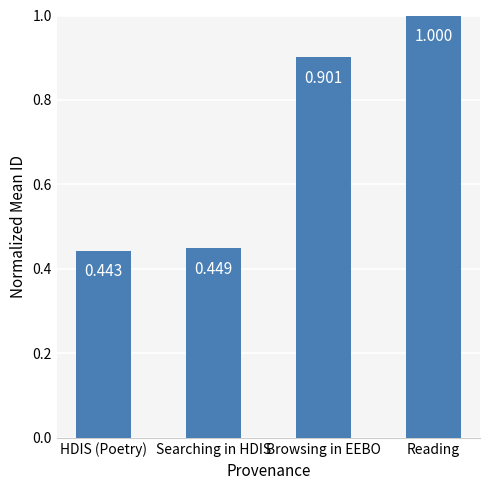

What is the label of the 3rd bar from the right?

Searching in HDIS